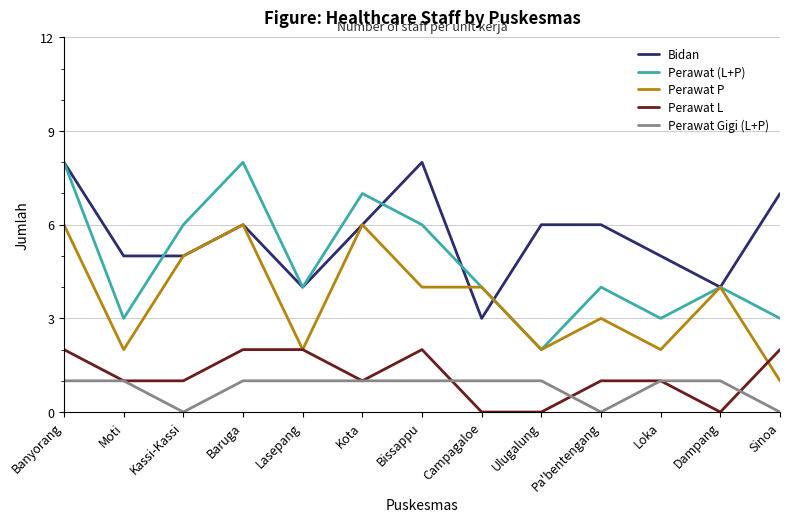

True or false: Bidan has a value of 2 at Banyorang.

False